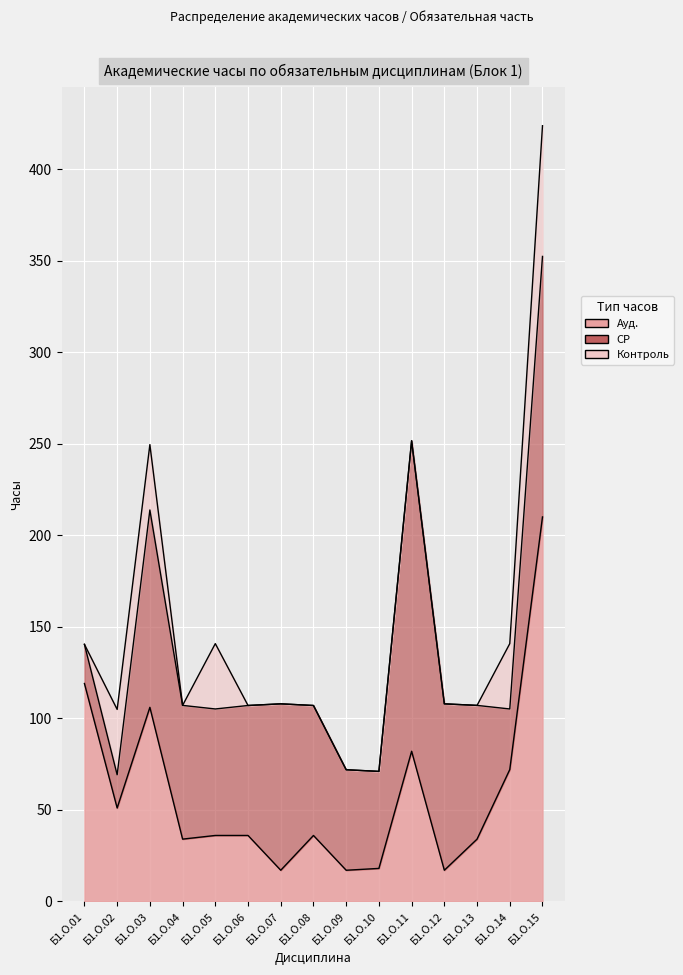

What is the difference between the Контроль values at Б1.О.15 and Б1.О.09?

71.4